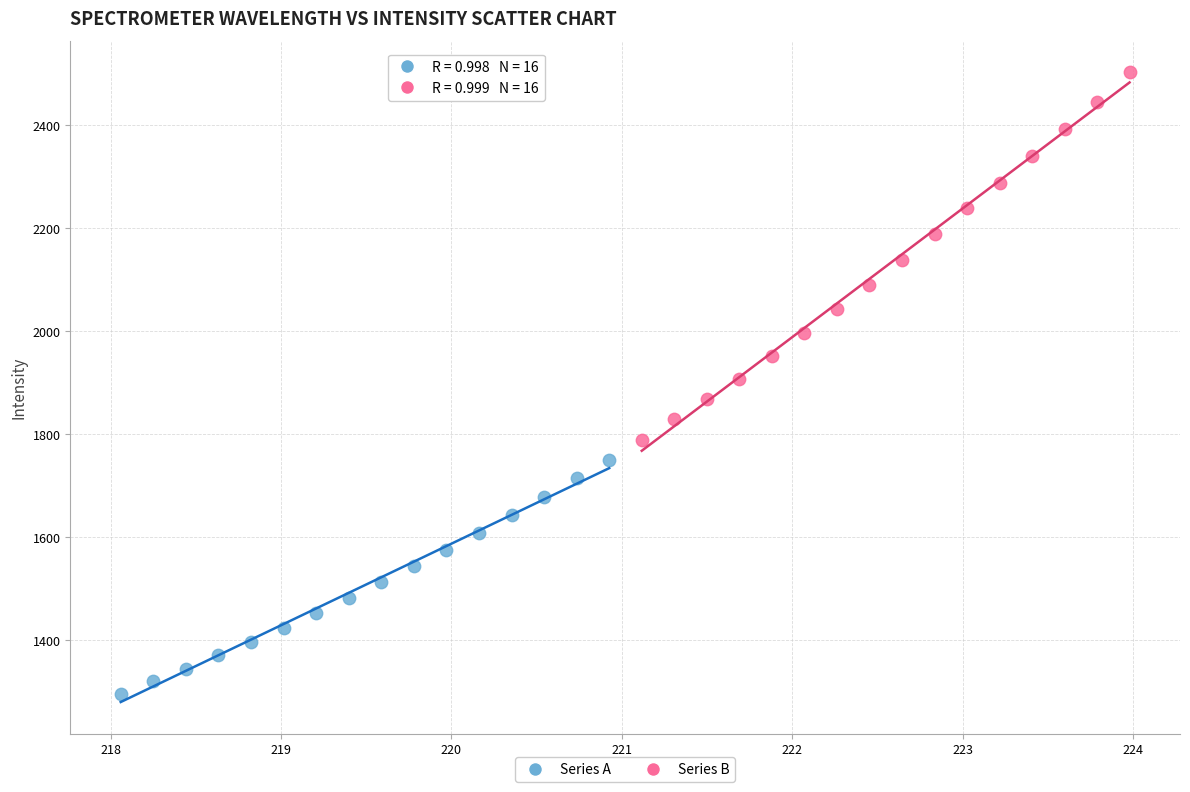

Which series has the largest Y range (max minus min)?

Series B